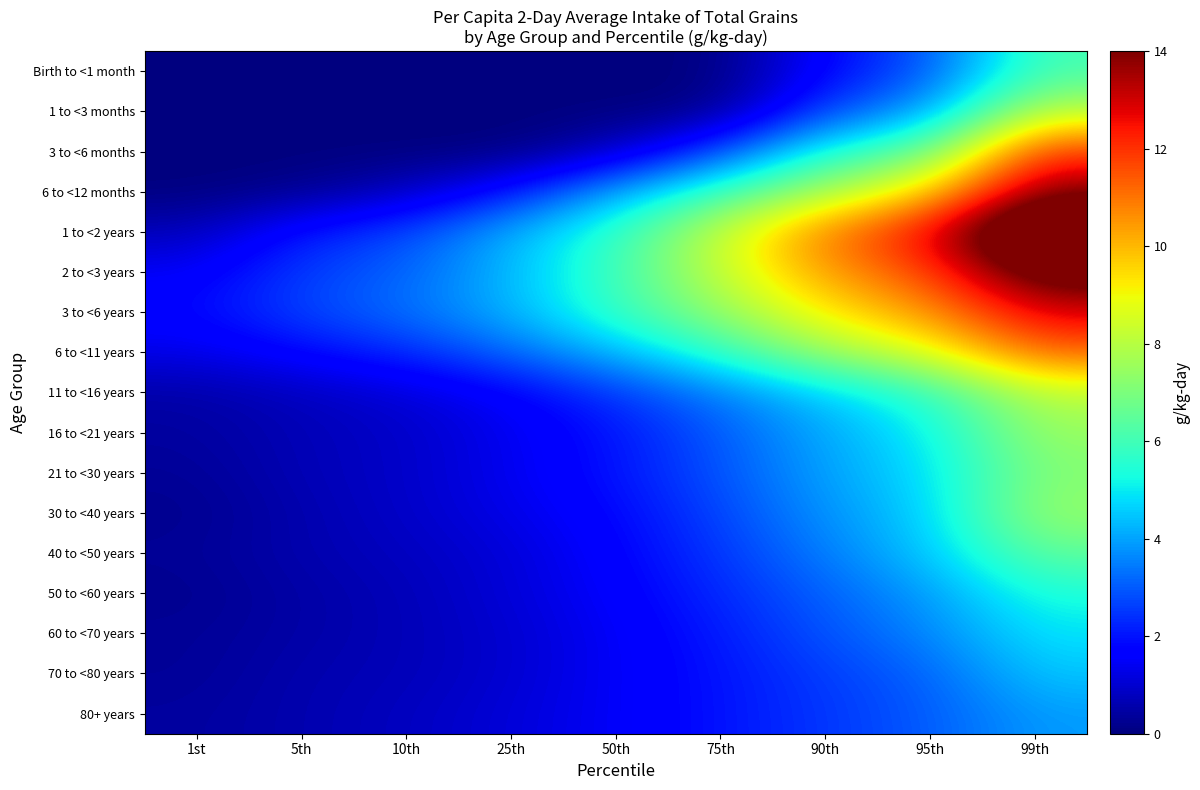

Reading left to right, extract all data points from this chart.

Birth to <1 month: 1st=0.0	5th=0.0	10th=0.0	25th=0.0	50th=0.0	75th=0.0	90th=1.8	95th=2.9	99th=6.1
1 to <3 months: 1st=0.0	5th=0.0	10th=0.0	25th=0.0	50th=0.0	75th=0.1	90th=2.8	95th=3.9	99th=8.1
3 to <6 months: 1st=0.0	5th=0.0	10th=0.0	25th=0.0	50th=0.8	75th=2.8	90th=5.5	95th=6.5	99th=12.0
6 to <12 months: 1st=0.0	5th=0.2	10th=0.8	25th=2.0	50th=4.1	75th=5.9	90th=7.7	95th=9.5	99th=13.9
1 to <2 years: 1st=0.7	5th=2.1	10th=2.7	25th=4.2	50th=5.7	75th=8.3	90th=11.0	95th=12.7	99th=16.9
2 to <3 years: 1st=1.5	5th=2.6	10th=3.1	25th=4.3	50th=5.9	75th=8.3	90th=10.4	95th=11.7	99th=14.9
3 to <6 years: 1st=1.8	5th=2.7	10th=3.3	25th=4.2	50th=5.8	75th=7.4	90th=9.3	95th=10.5	99th=12.9
6 to <11 years: 1st=1.3	5th=1.8	10th=2.3	25th=3.2	50th=4.3	75th=5.7	90th=7.6	95th=8.7	99th=11.3
11 to <16 years: 1st=0.5	5th=0.8	10th=1.1	25th=1.6	50th=2.5	75th=3.5	90th=4.6	95th=5.7	99th=8.1
16 to <21 years: 1st=0.4	5th=0.7	10th=0.9	25th=1.4	50th=2.0	75th=3.0	90th=4.1	95th=5.0	99th=7.5
21 to <30 years: 1st=0.3	5th=0.7	10th=0.9	25th=1.4	50th=2.0	75th=2.9	90th=4.0	95th=4.8	99th=7.1
30 to <40 years: 1st=0.2	5th=0.6	10th=0.9	25th=1.3	50th=1.8	75th=2.7	90th=3.8	95th=4.6	99th=7.5
40 to <50 years: 1st=0.3	5th=0.6	10th=0.8	25th=1.1	50th=1.7	75th=2.5	90th=3.5	95th=4.5	99th=6.5
50 to <60 years: 1st=0.2	5th=0.5	10th=0.7	25th=1.1	50th=1.6	75th=2.3	90th=3.1	95th=3.9	99th=5.4
60 to <70 years: 1st=0.3	5th=0.5	10th=0.7	25th=1.0	50th=1.5	75th=2.1	90th=2.9	95th=3.6	99th=4.9
70 to <80 years: 1st=0.3	5th=0.6	10th=0.7	25th=1.0	50th=1.5	75th=2.0	90th=2.6	95th=3.1	99th=4.5
80+ years: 1st=0.4	5th=0.6	10th=0.8	25th=1.1	50th=1.5	75th=2.0	90th=2.5	95th=3.0	99th=3.9